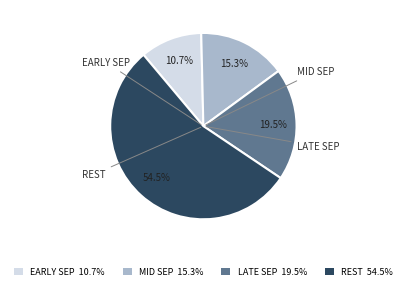

Rank the categories by value from highest to lowest.

REST 54.5%, LATE SEP 19.5%, MID SEP 15.3%, EARLY SEP 10.7%